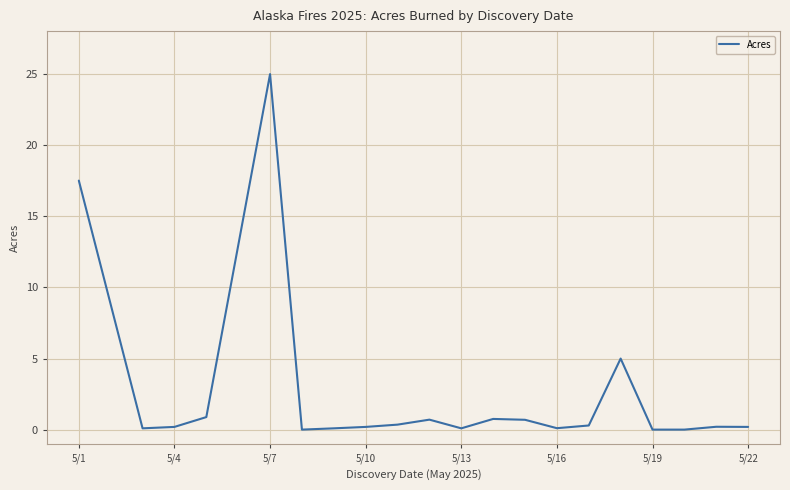

What is the difference between the maximum and minimum values?

25.0